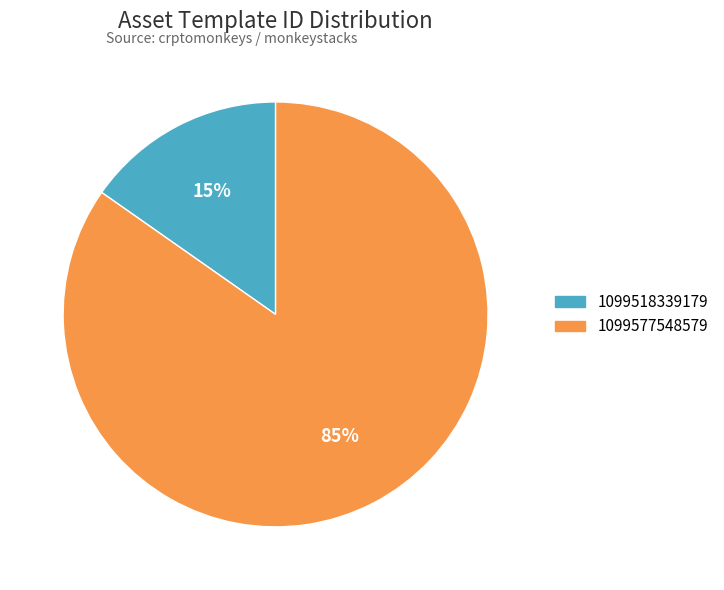

True or false: 1099577548579 accounts for 85% of the total.

True